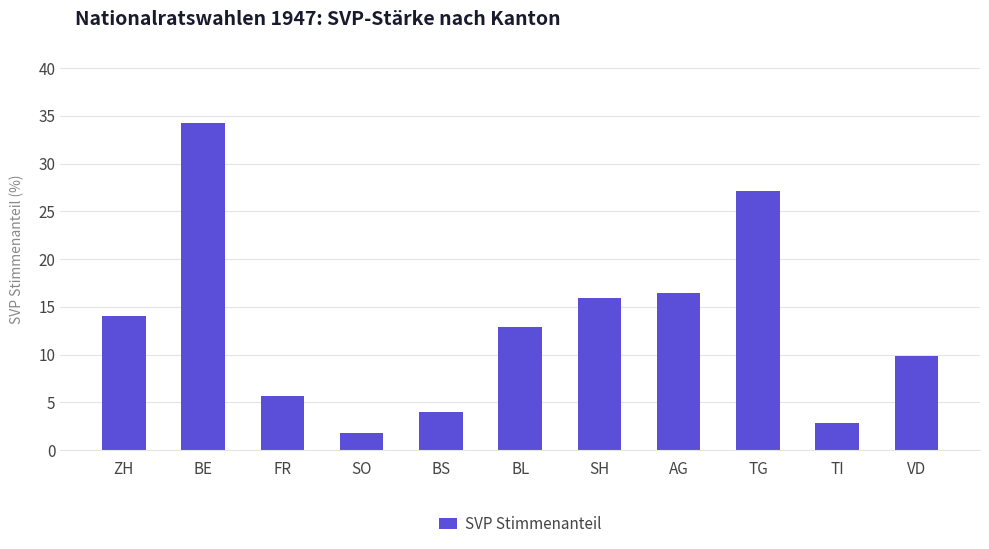

At which label does the data first exceed 12?

ZH